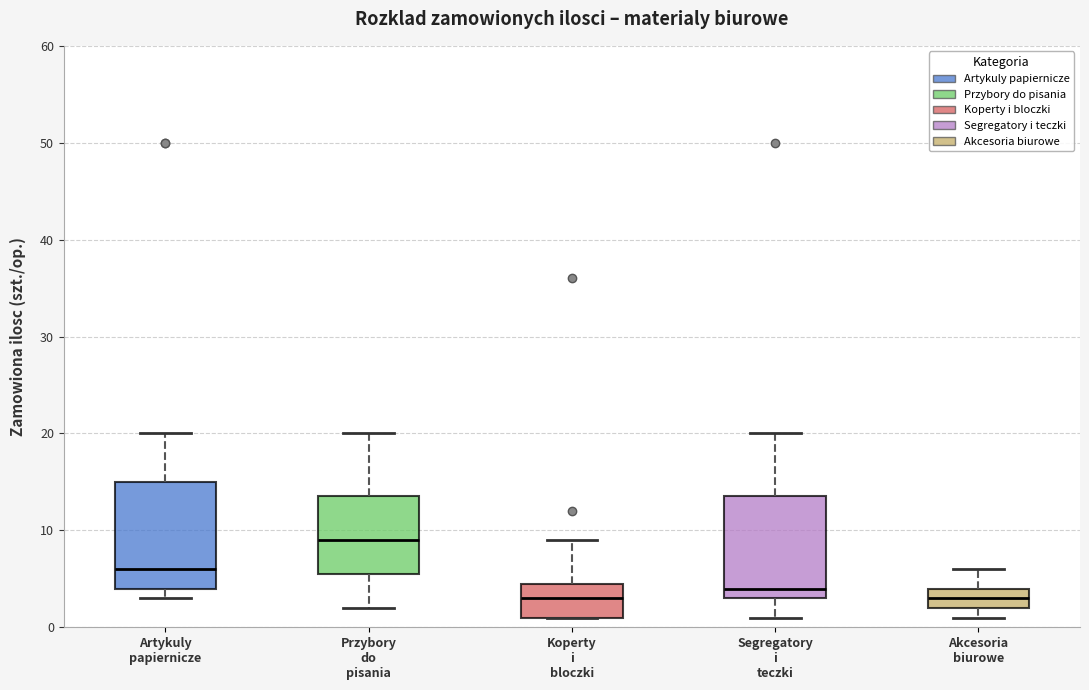

Where does the median line of the box for Segregatory i teczki sit on the y-axis? The values are not printed on the chart, so give them approximately, as read against the axis.

4